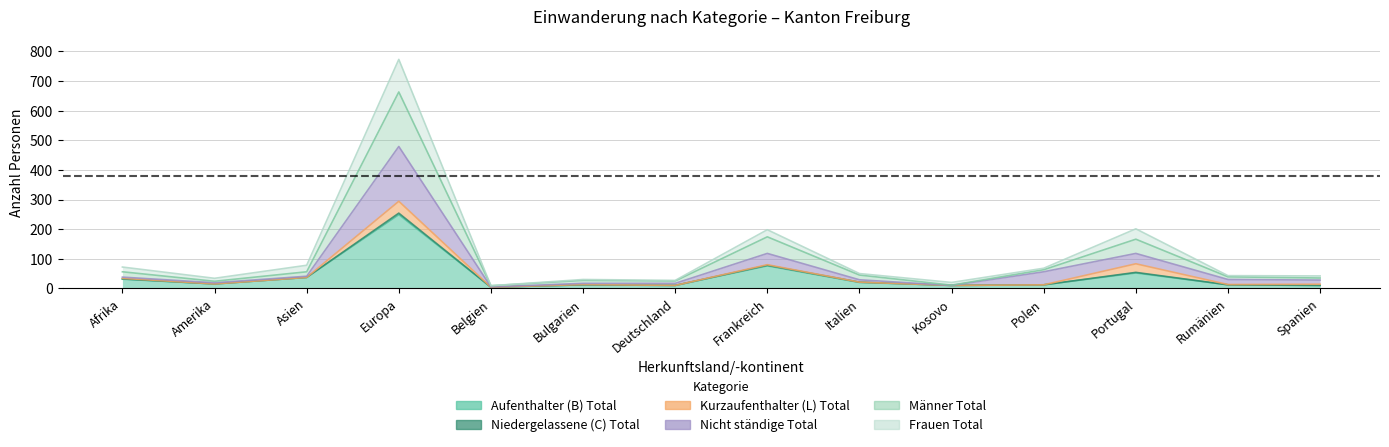

What is the spread (max minus min) of values at Bulgarien?

18